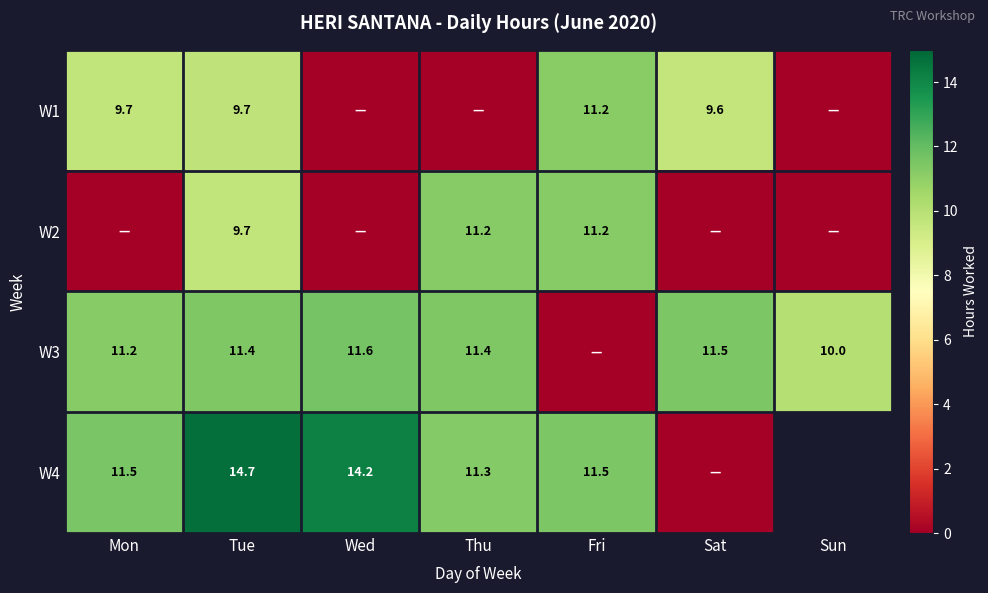

How many values in W3 are above zero?

6